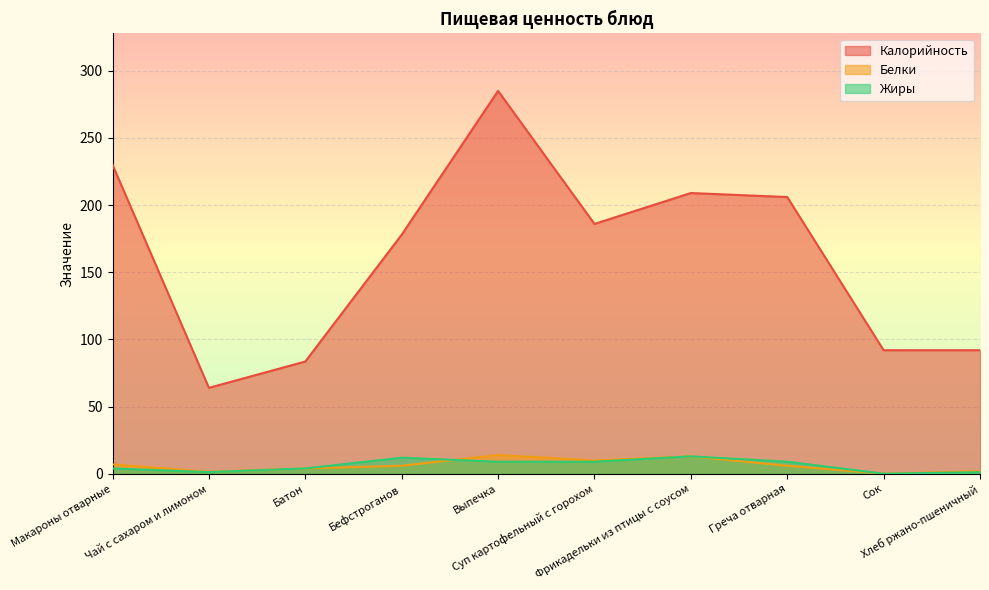

Read the Жиры value at Батон.

4.0